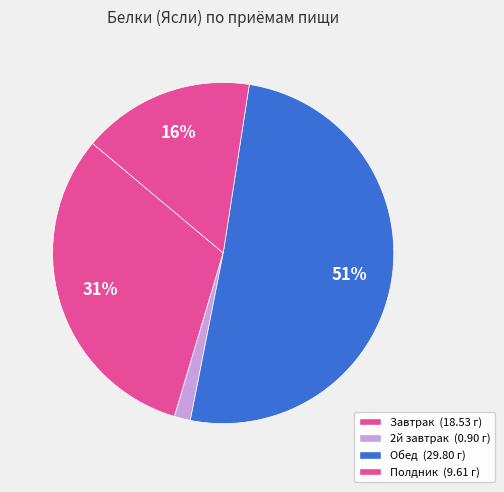

Does Обед represent more than half of the total?

Yes